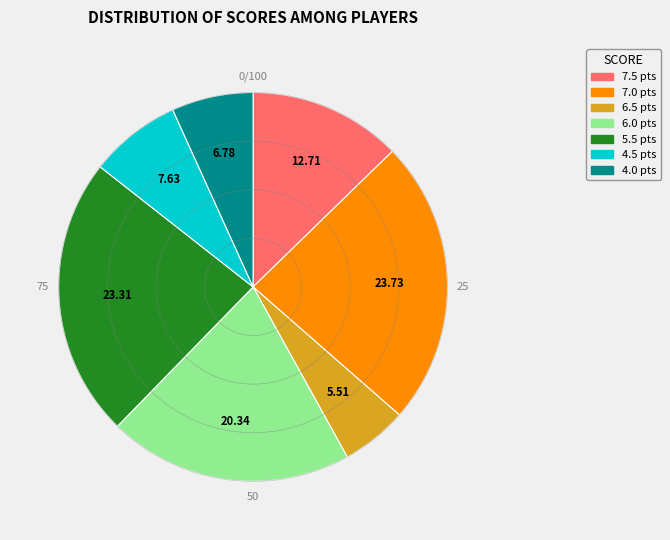

Is there a majority slice in this chart?

No